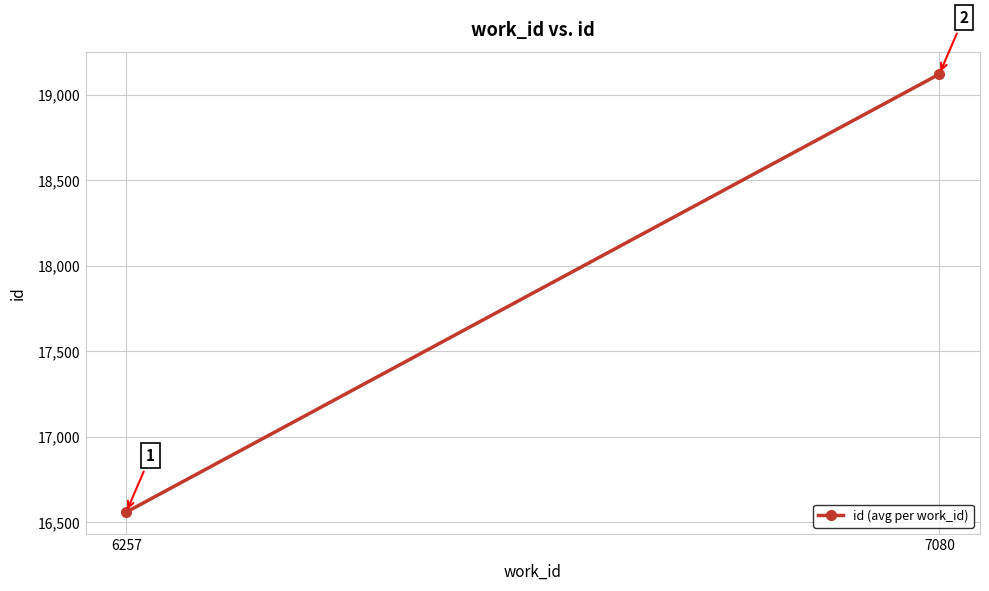

What is the sum of the values at 7080 and 6257?

35680.5